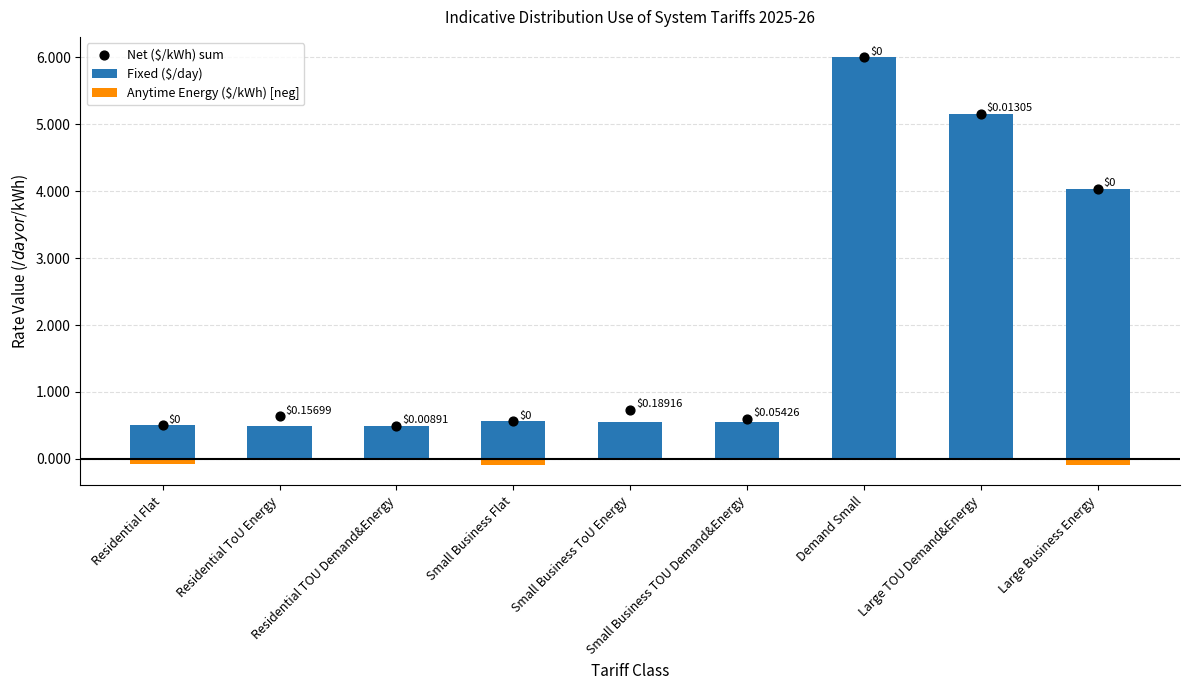

What is the total value across all series at Small Business TOU Demand&Energy?

1.1